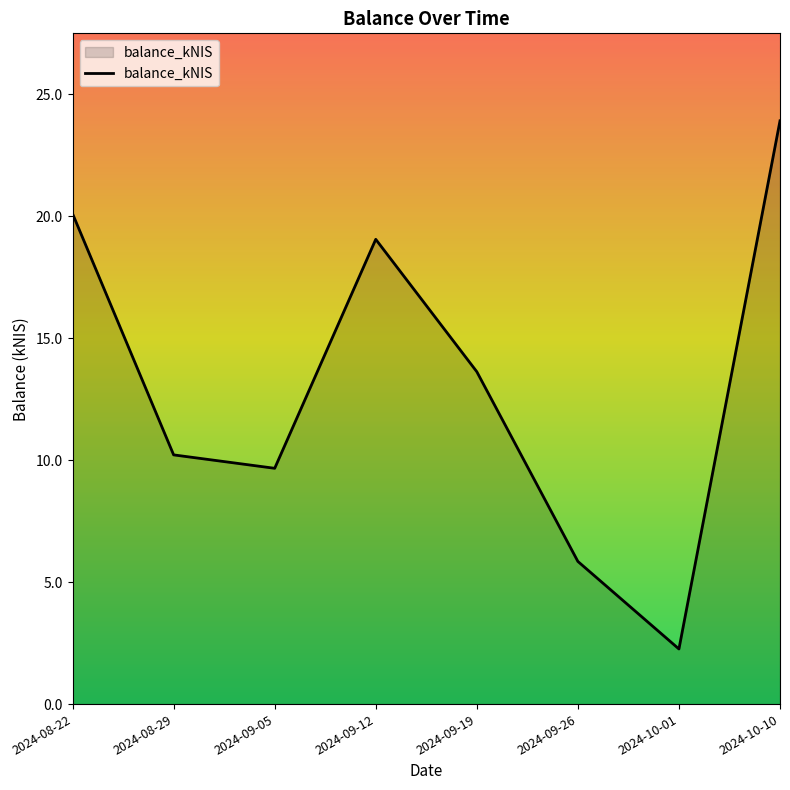

How many lines are shown in the chart?

1